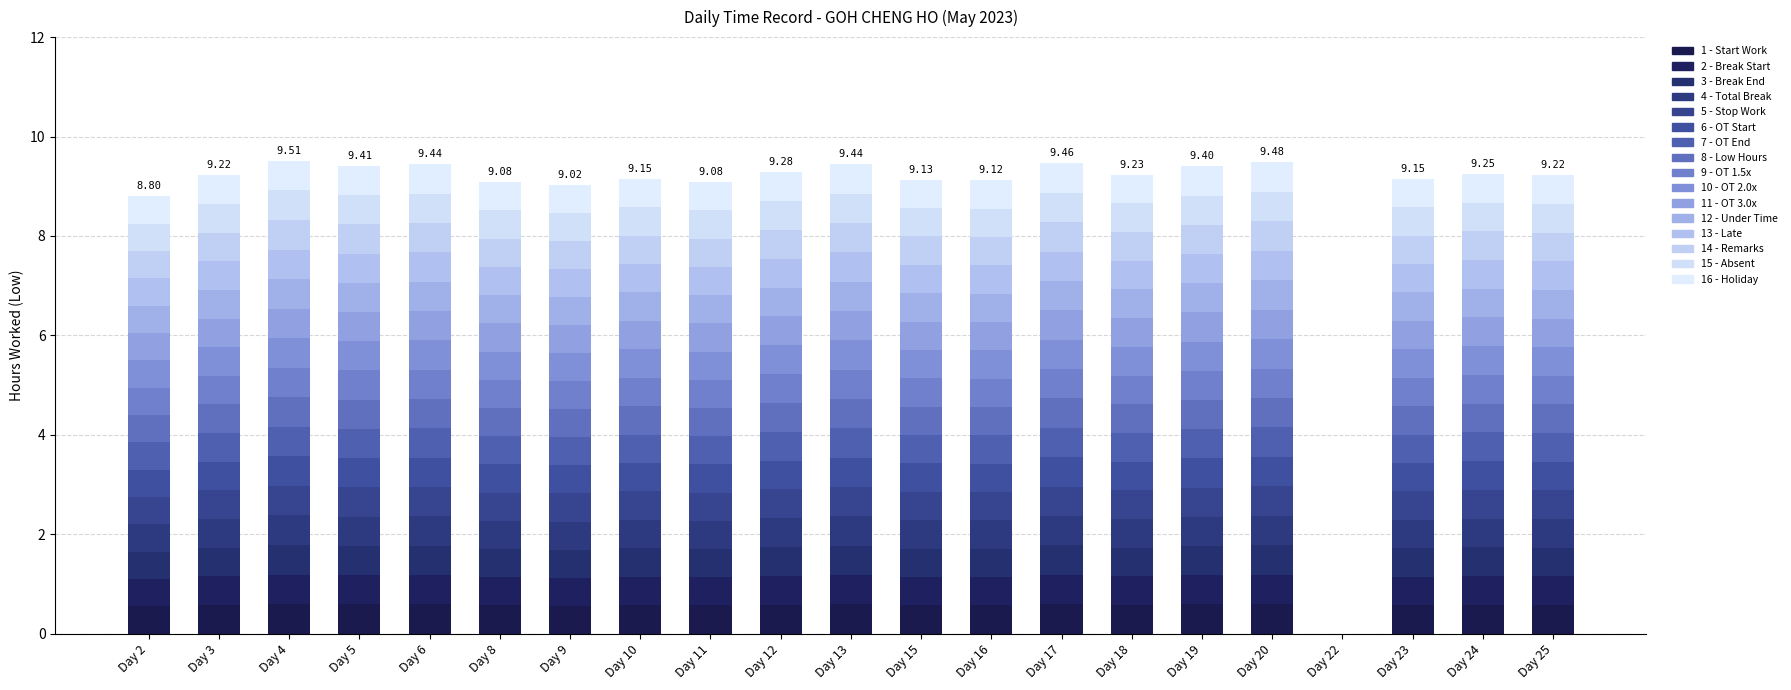

How many distinct data groups are displayed?

16